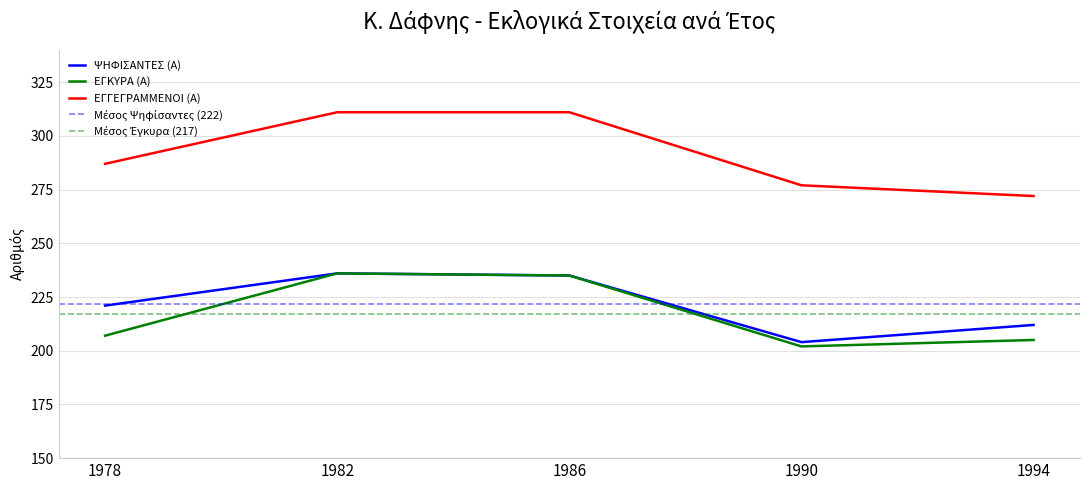

At 1994, list the series in order from smallest to largest.

ΕΓΚΥΡΑ (Α), ΨΗΦΙΣΑΝΤΕΣ (Α), ΕΓΓΕΓΡΑΜΜΕΝΟΙ (Α)